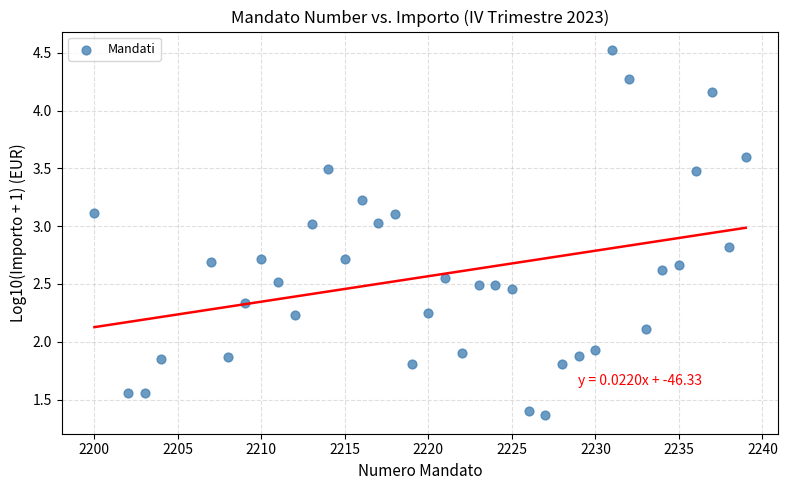

What is the range of X values (max minus min)?

39.0